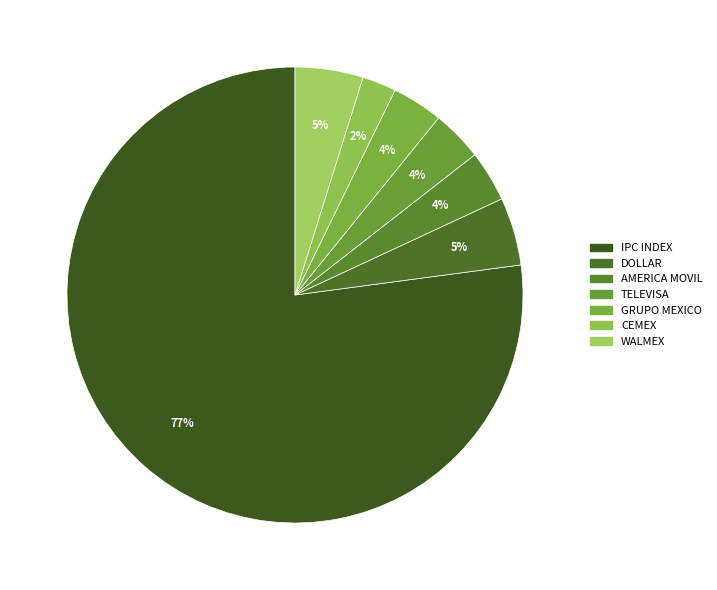

What is the largest slice in the pie chart?

IPC INDEX